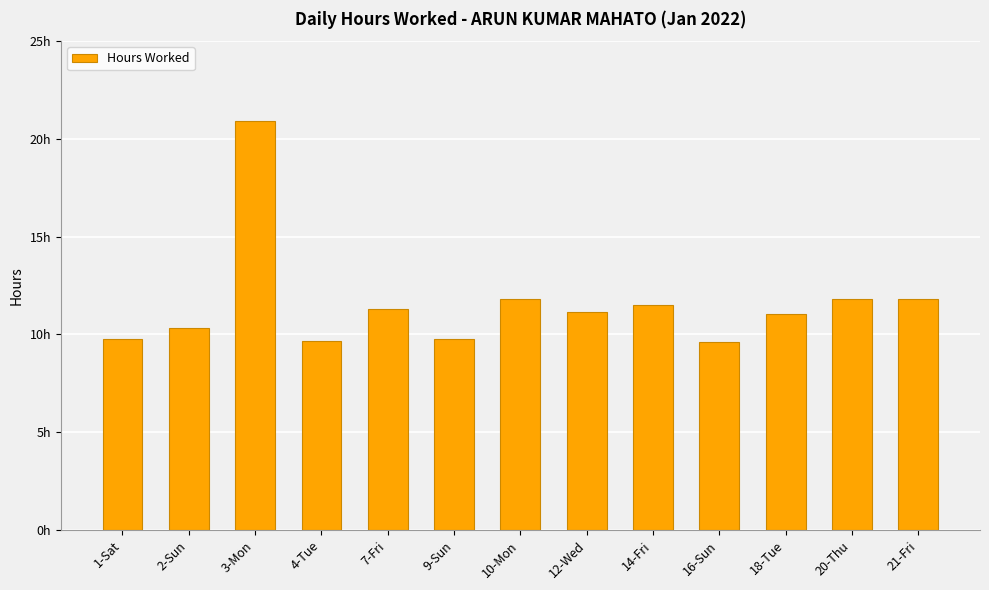

The chart shows a value of 9.8 at 9-Sun. True or false?

True